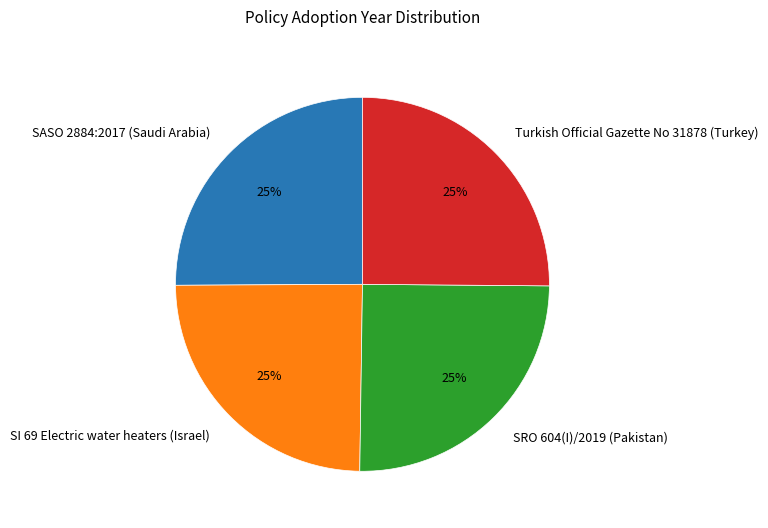

To the nearest percent, what portion does SRO 604(I)/2019 (Pakistan) represent?

25%